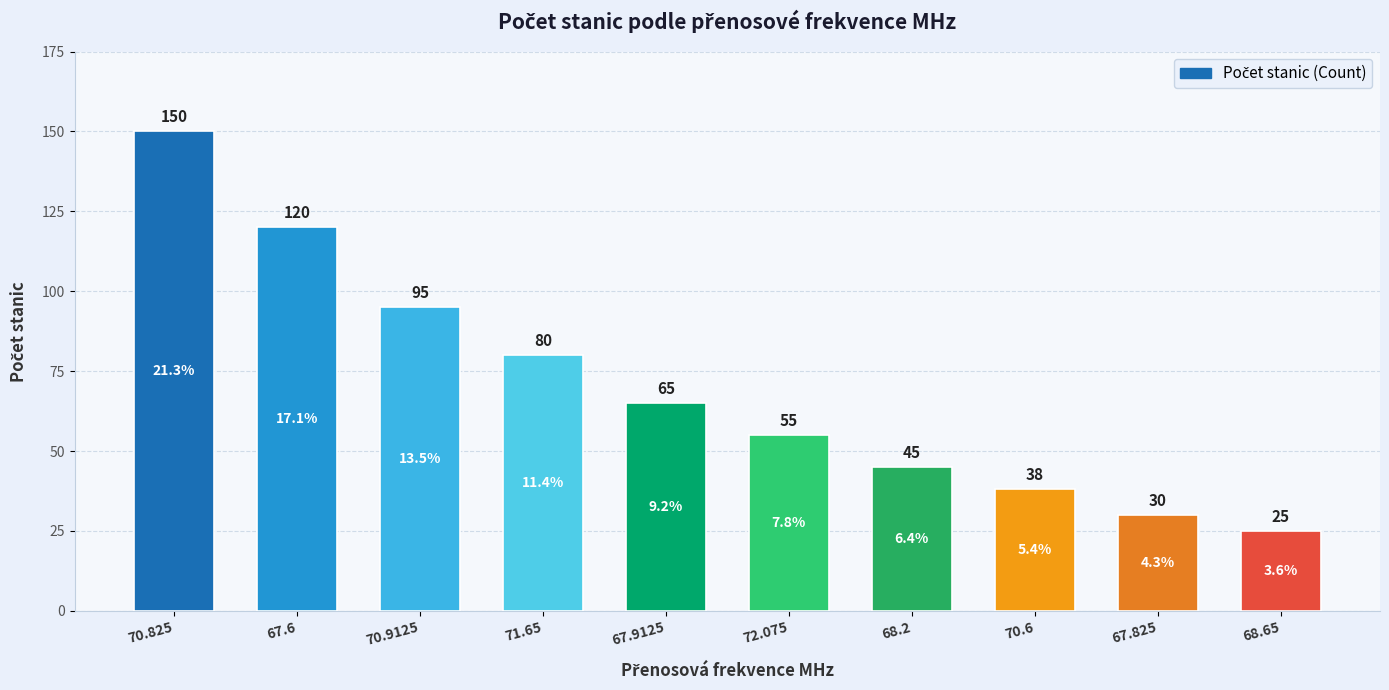

The value at 68.2 is 26. True or false?

False